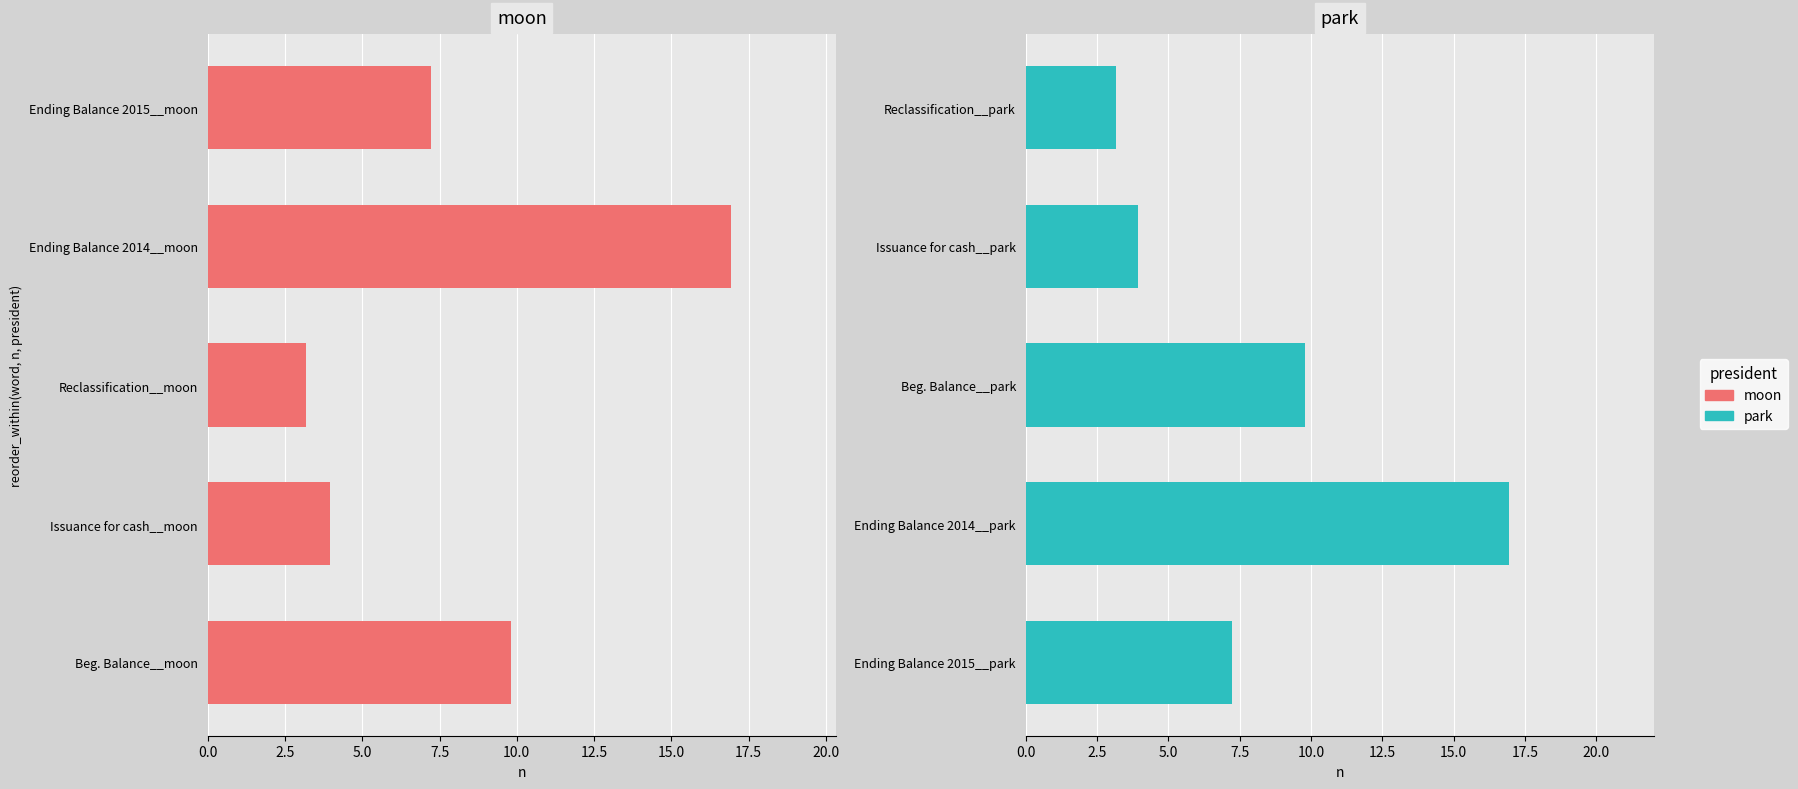

What are all the series names shown in the legend?

moon, park